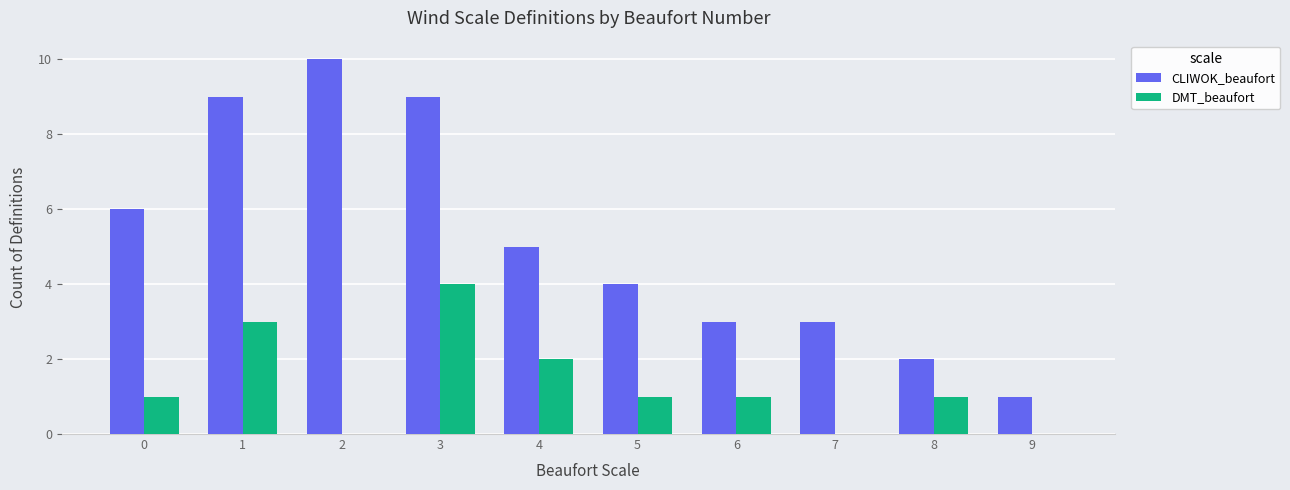

Which series has the largest total across all categories?

CLIWOK_beaufort